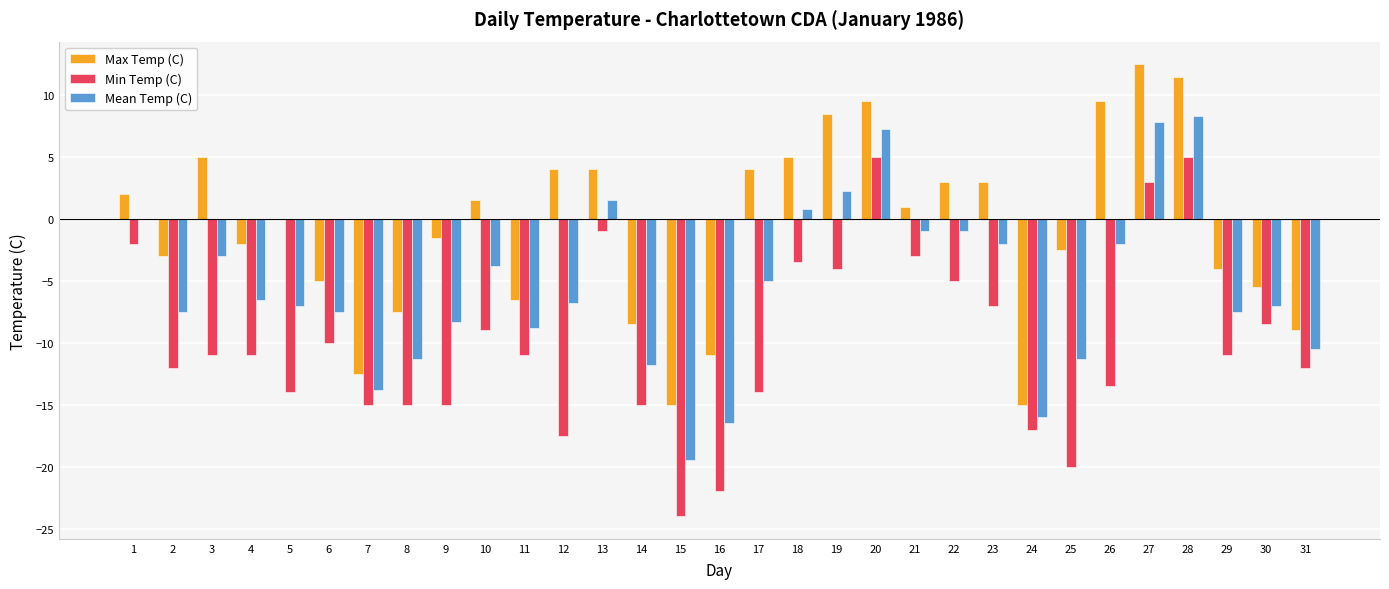

At which category does the chart reach its peak across all series?

27